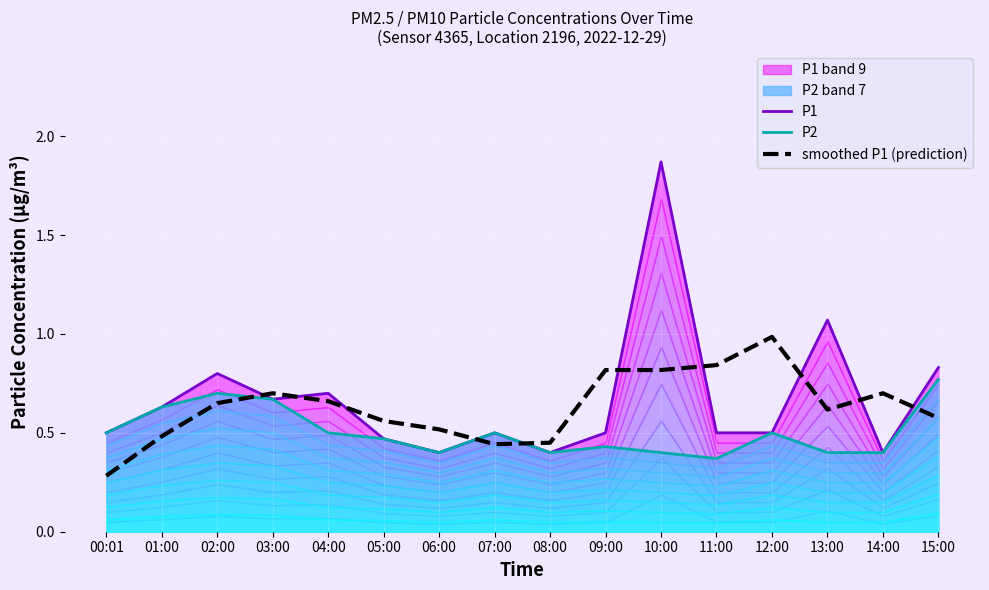

Reading left to right, extract all data points from this chart.

P1: 00:01=0.5	01:00=0.6	02:00=0.8	03:00=0.7	04:00=0.7	05:00=0.5	06:00=0.4	07:00=0.5	08:00=0.4	09:00=0.5	10:00=1.9	11:00=0.5	12:00=0.5	13:00=1.1	14:00=0.4	15:00=0.8
P2: 00:01=0.5	01:00=0.6	02:00=0.7	03:00=0.7	04:00=0.5	05:00=0.5	06:00=0.4	07:00=0.5	08:00=0.4	09:00=0.4	10:00=0.4	11:00=0.4	12:00=0.5	13:00=0.4	14:00=0.4	15:00=0.8
smoothed P1 (prediction): 00:01=0.3	01:00=0.5	02:00=0.7	03:00=0.7	04:00=0.7	05:00=0.6	06:00=0.5	07:00=0.4	08:00=0.5	09:00=0.8	10:00=0.8	11:00=0.8	12:00=1.0	13:00=0.6	14:00=0.7	15:00=0.6